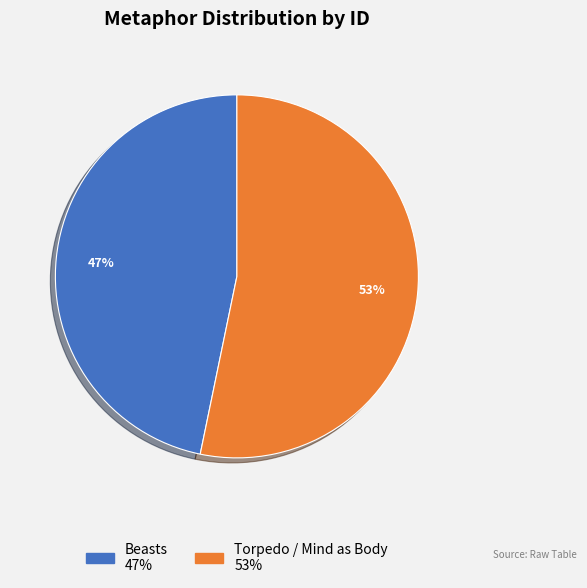

To the nearest percent, what is the difference between the Beasts and Torpedo / Mind as Body slice percentages?

6%